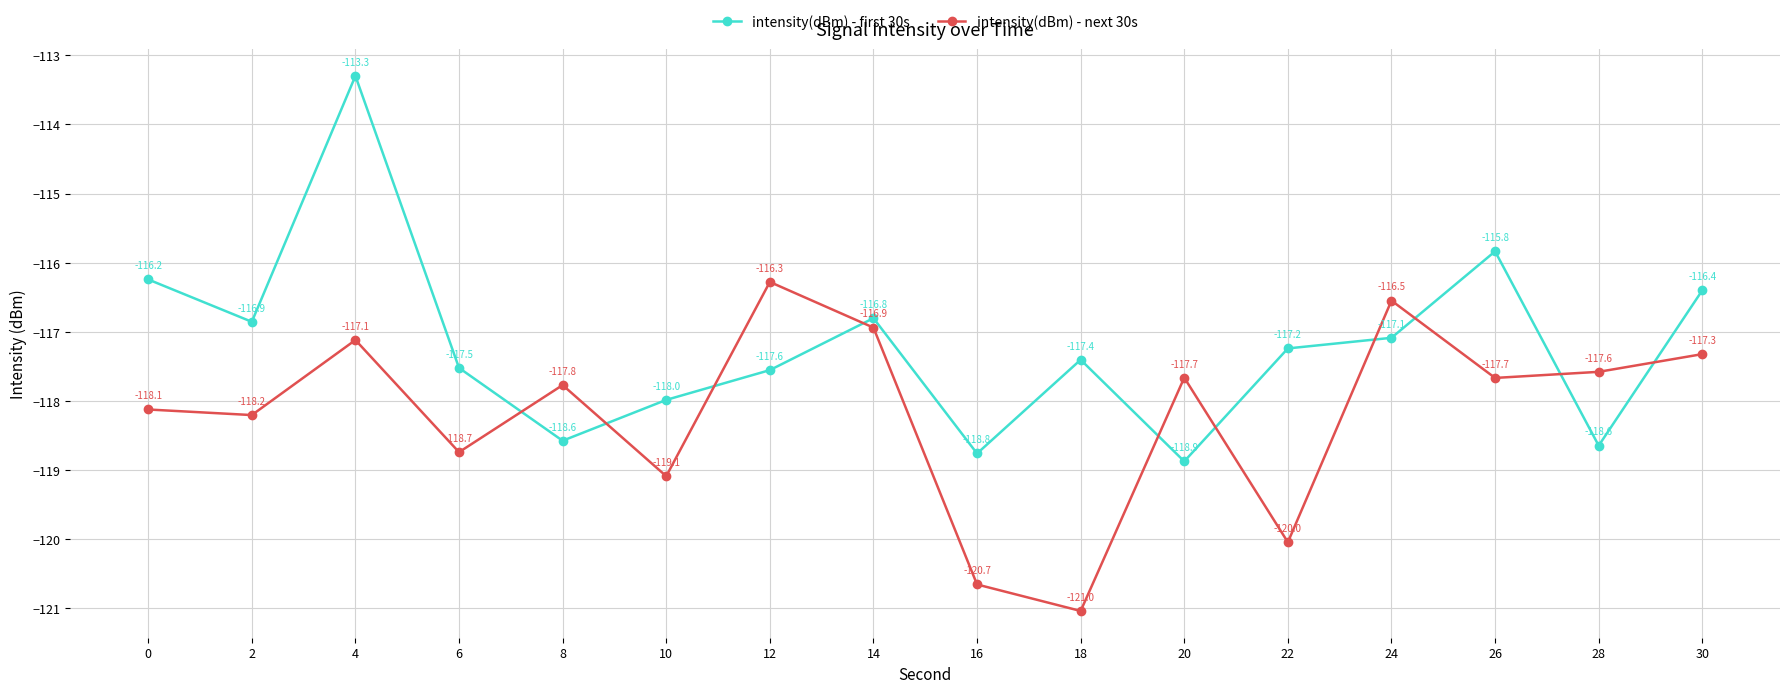

Which series changed the most between 12 and 24?

intensity(dBm) - first 30s